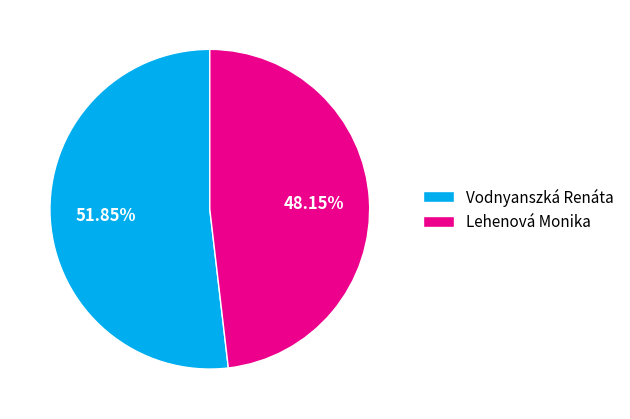

Is it true that Vodnyanszká Renáta is 38% of the pie?

False